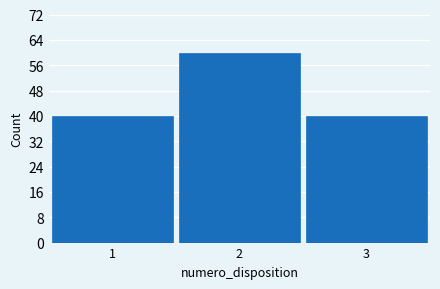

Which range on the x-axis has the tallest bar?

1.5 to 2.5